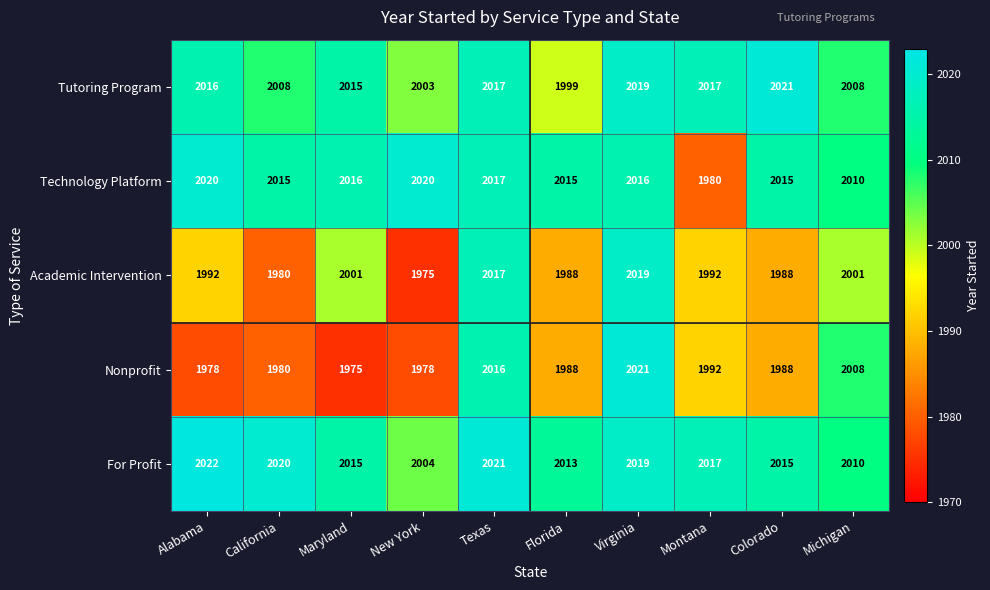

Which series has the largest total across all categories?

For Profit